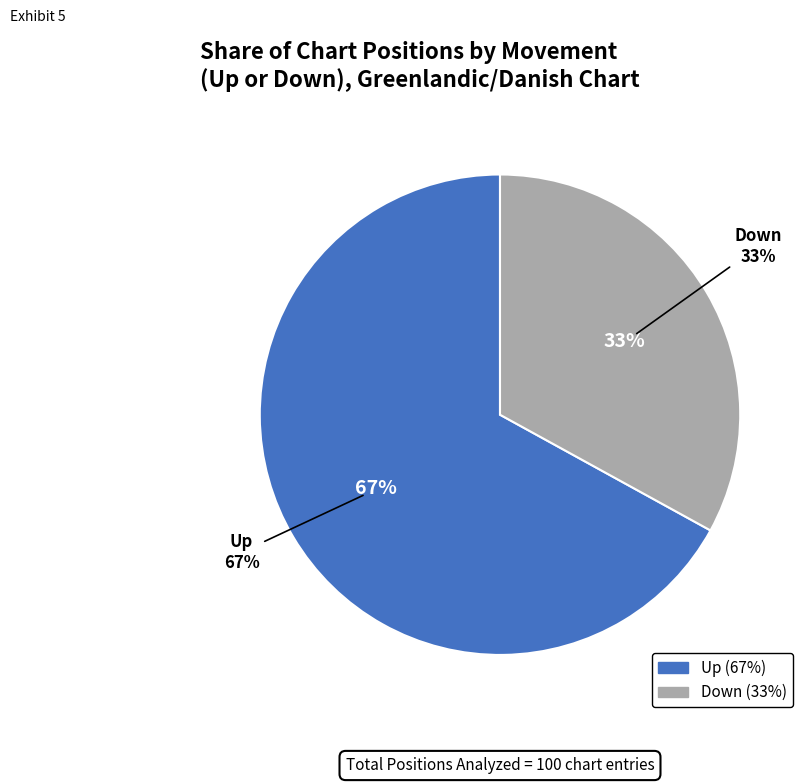

Rank the categories by value from highest to lowest.

up, down